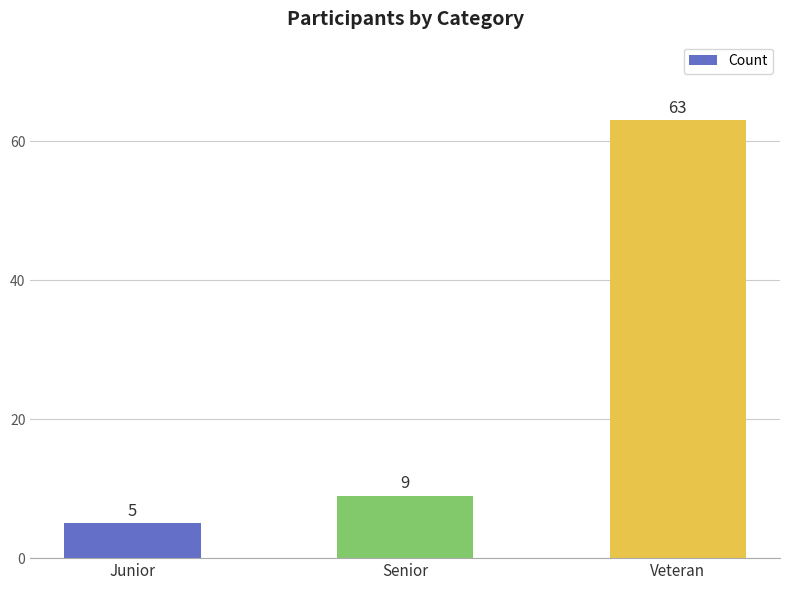

What position from the left is Junior?

1